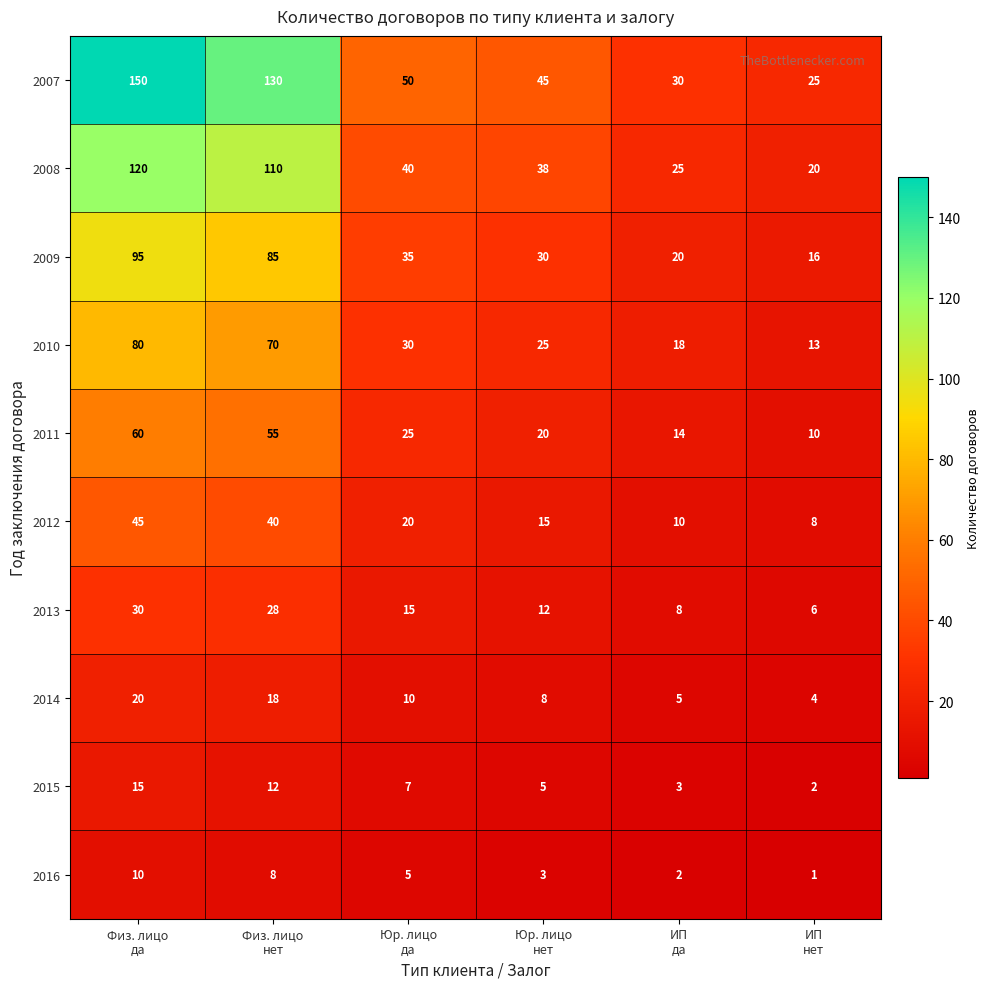

List the series in order of their peak value, highest first.

2007, 2008, 2009, 2010, 2011, 2012, 2013, 2014, 2015, 2016